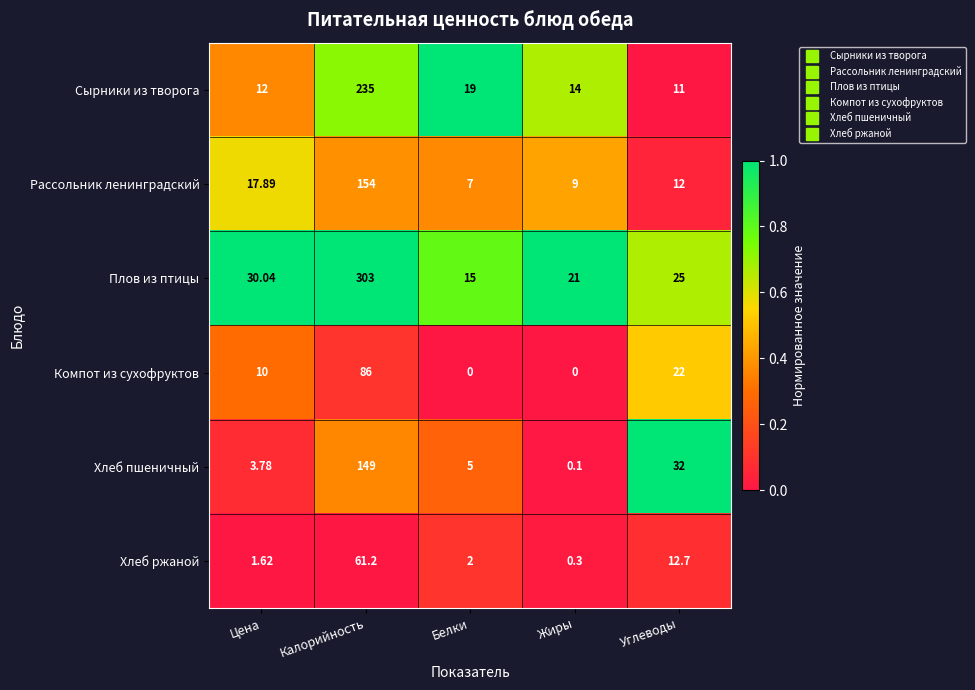

Where is Хлеб ржаной nearest to the value 30?

Углеводы